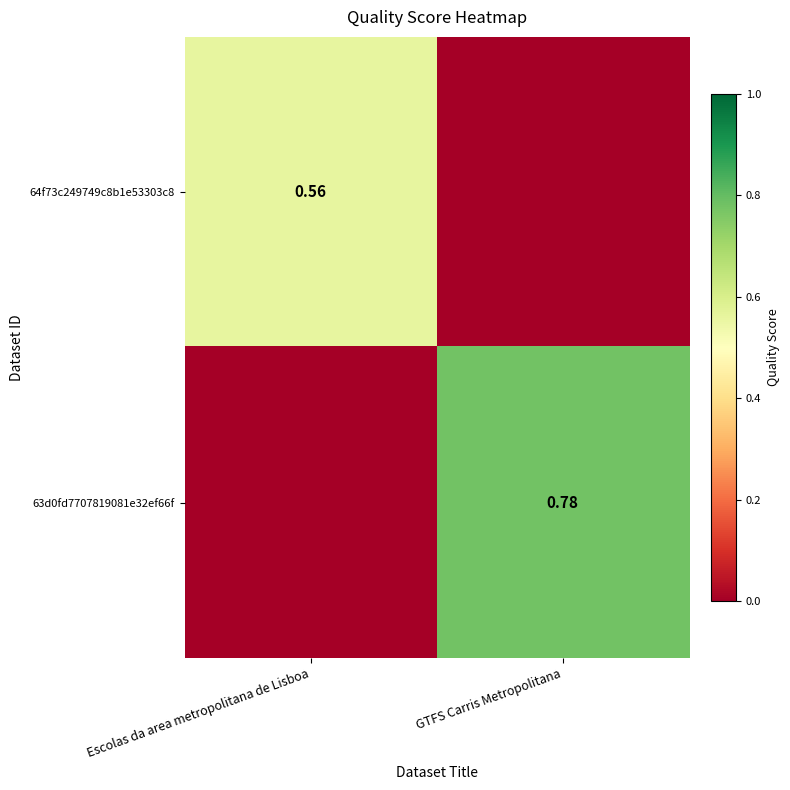

Count the number of data series in this chart.

2